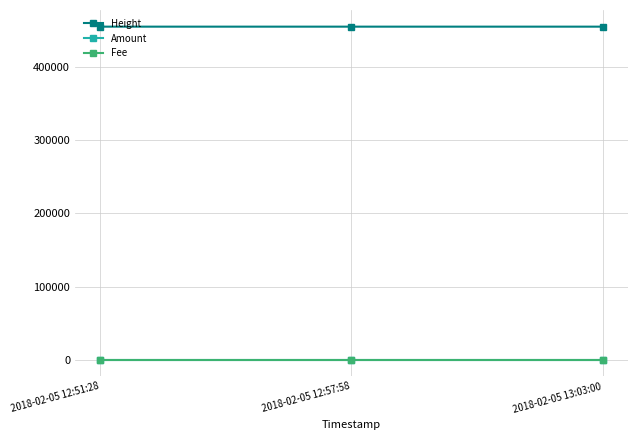

Which series changed the most between 2018-02-05 12:51:28 and 2018-02-05 12:57:58?

Height